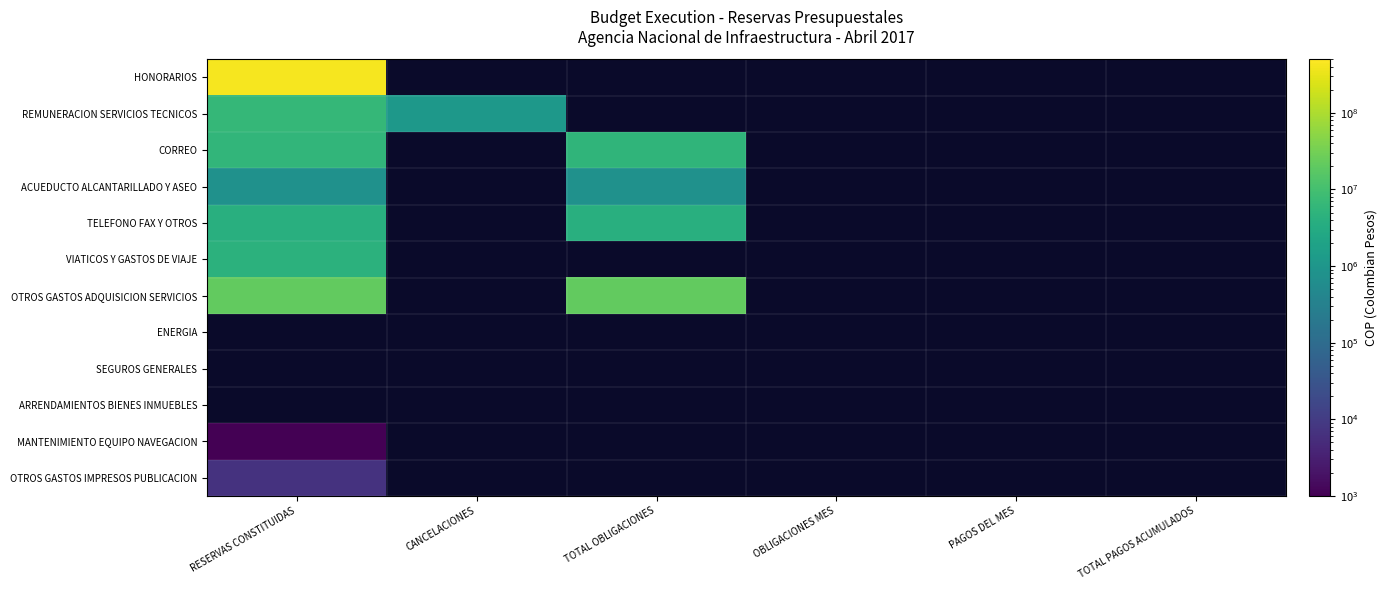

Between PAGOS DEL MES and TOTAL OBLIGACIONES, which is larger?

TOTAL OBLIGACIONES